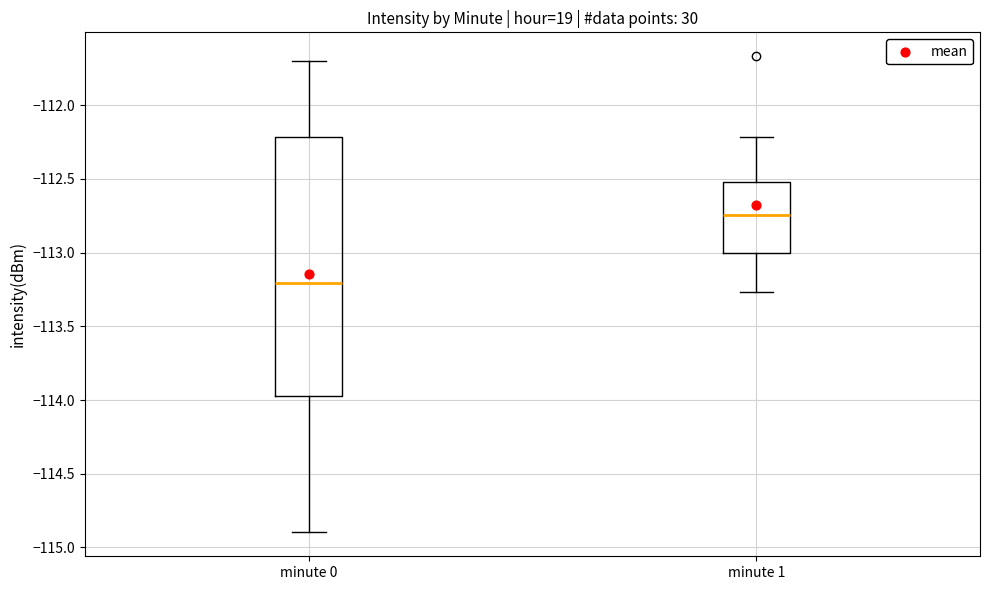

Reading left to right, transcribe this box plot: for each box, give where its median line is, the range the box spans, and where its two whiskers end, as read against the y-axis. The values are not printed on the chart, so give them approximately, as read against the axis.

minute 0: median -113.20, box -113.95 to -112.20, whiskers -114.90 to -111.70
minute 1: median -112.75, box -113.00 to -112.50, whiskers -113.25 to -112.20